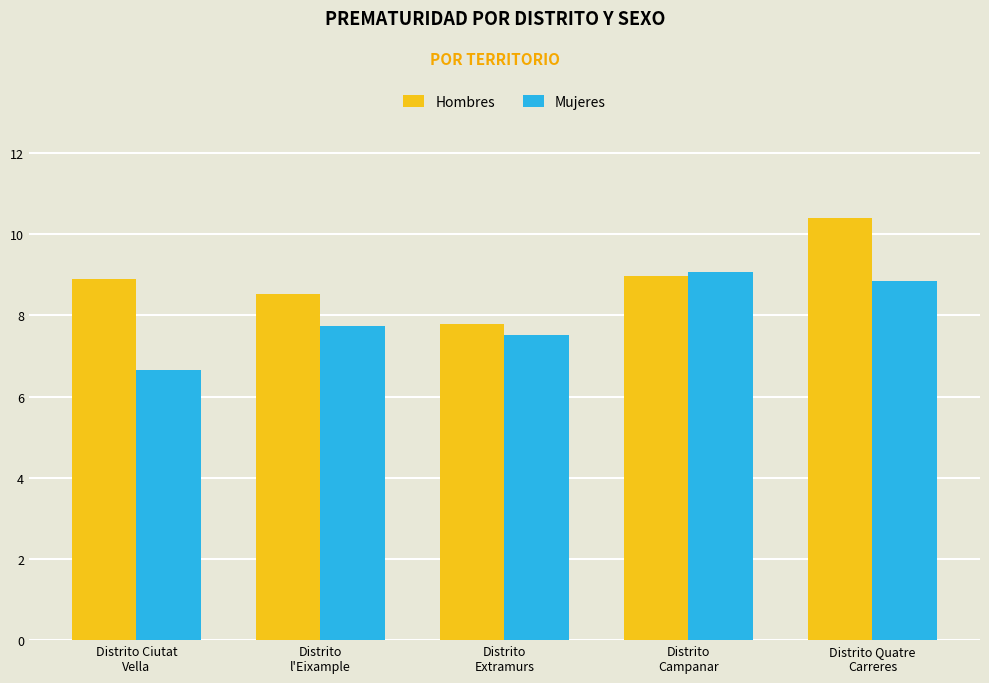

Where does the Hombres series first go above 8?

Distrito Ciutat
Vella